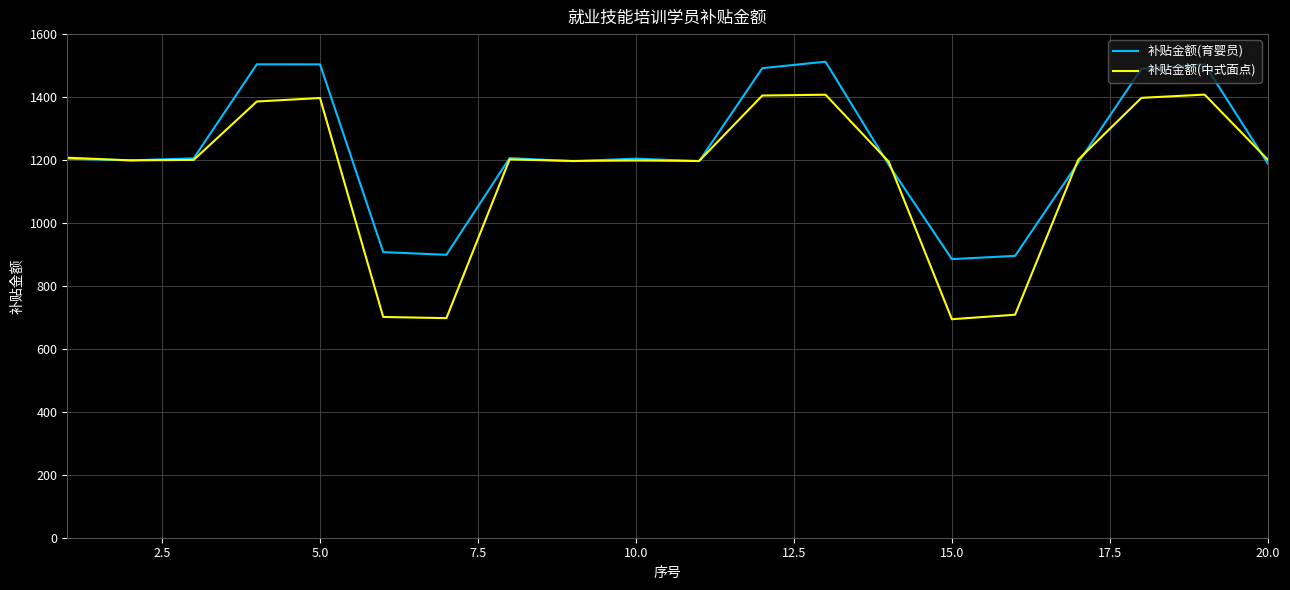

Does the chart have visible grid lines?

Yes